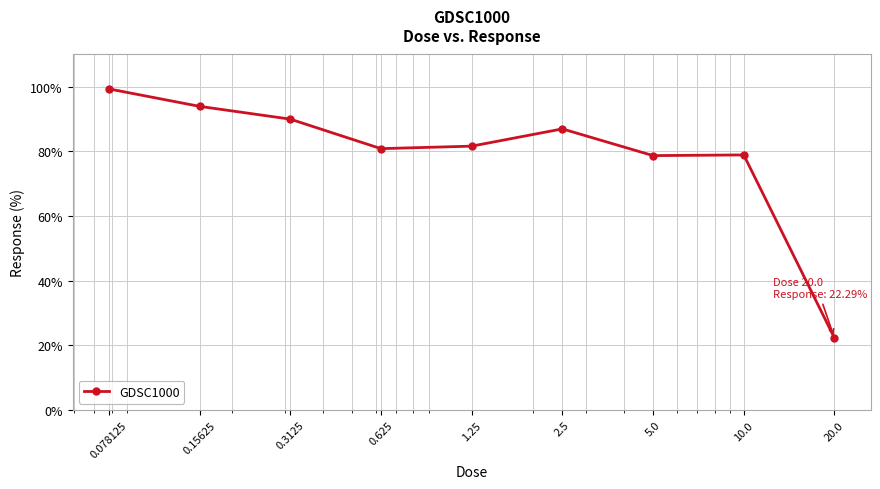

Is this an area chart (filled region under the line)?

No